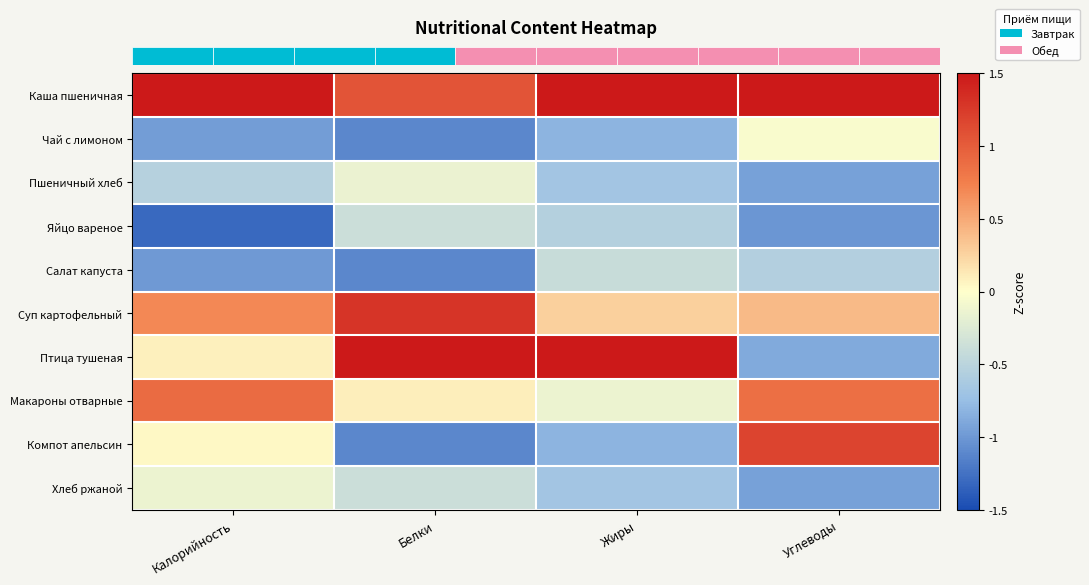

Which has a higher value, Белки or Жиры?

Жиры